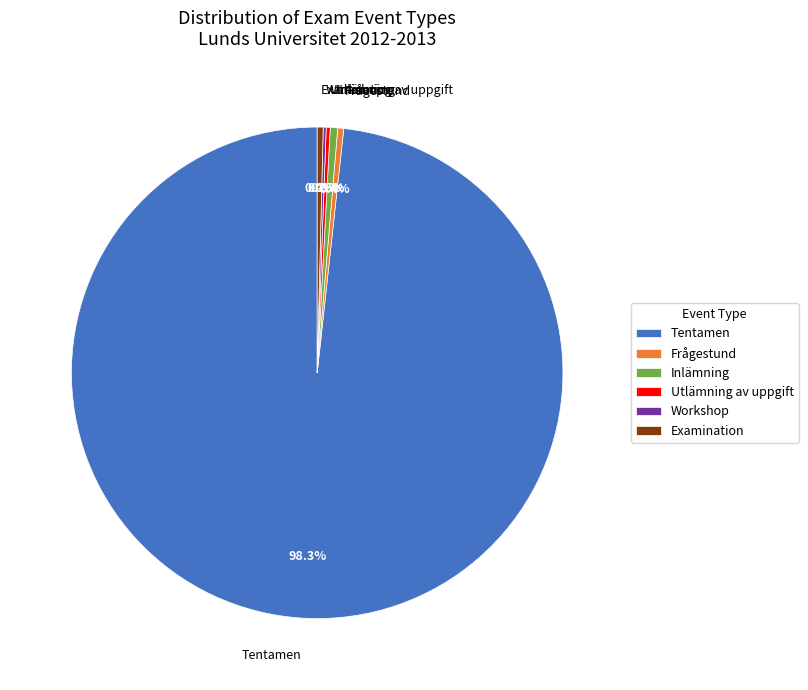

Which category has the biggest portion of the pie?

Tentamen